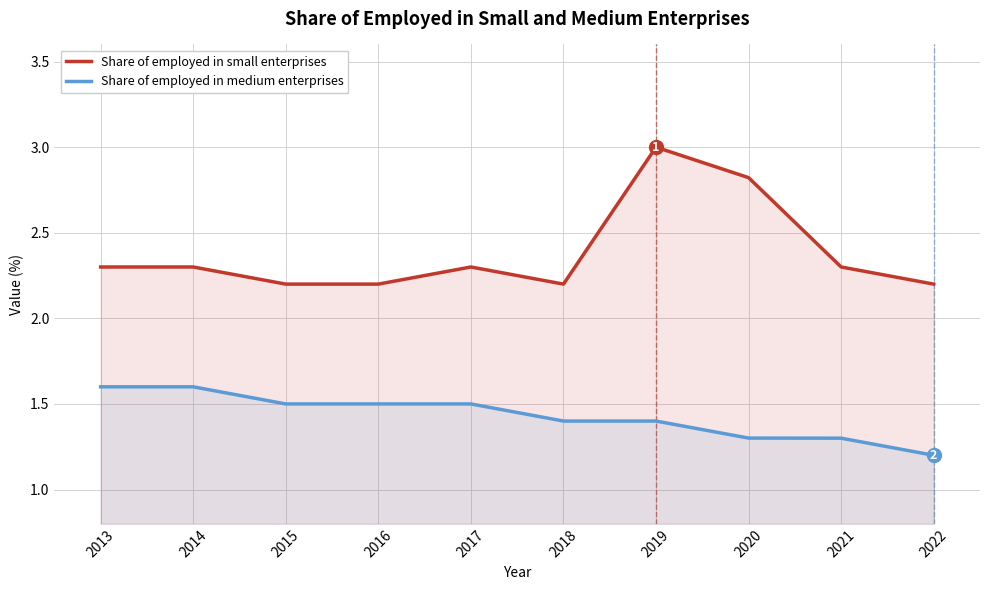

Which category has the highest value in the Share of employed in small enterprises series?

2019